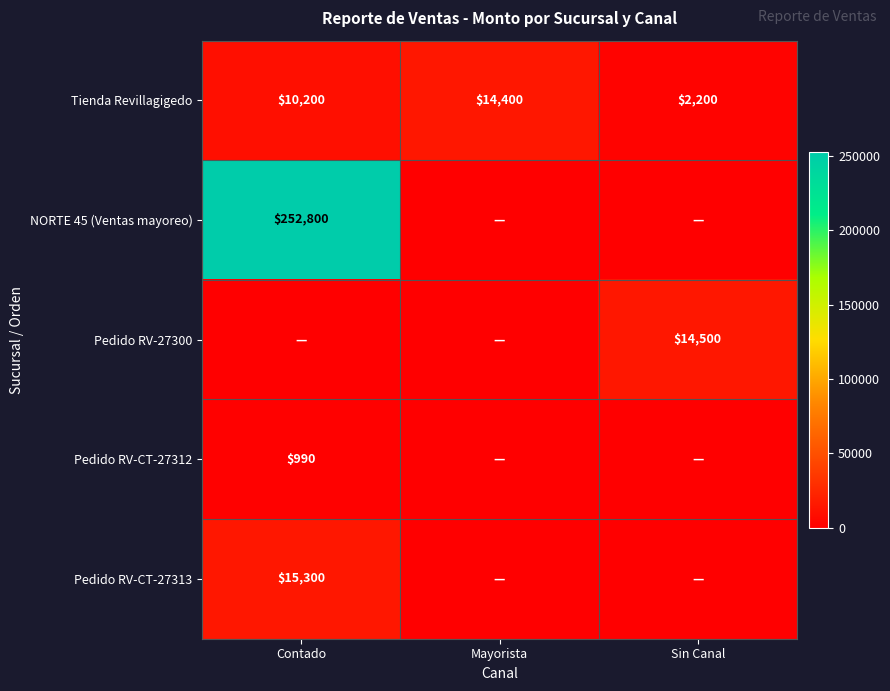

The Tienda Revillagigedo series shows 10200 at Contado. True or false?

True